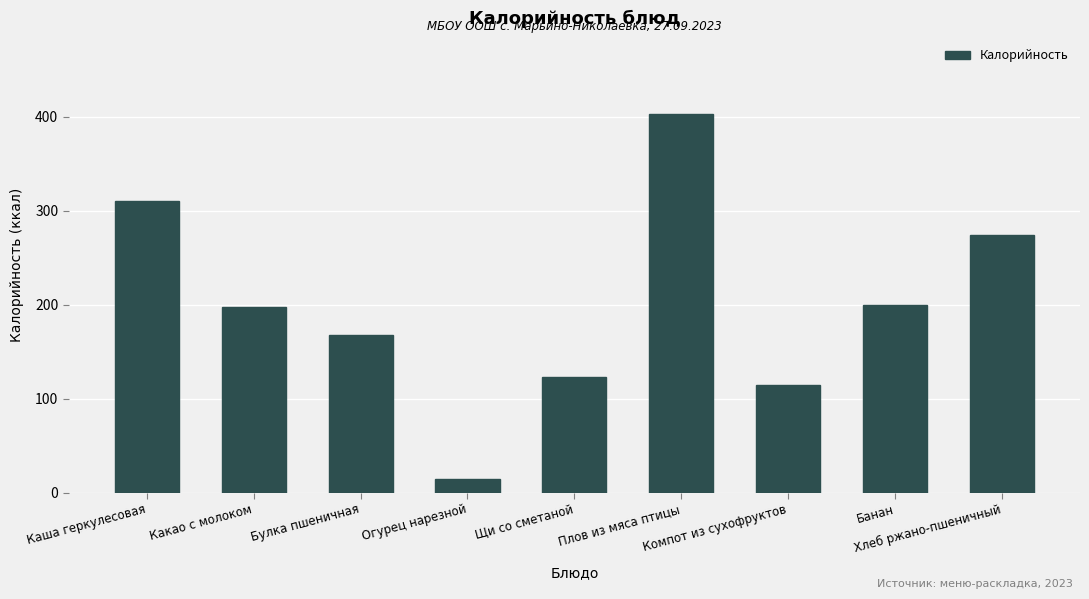

Which label corresponds to the largest value in the chart?

Плов из мяса птицы